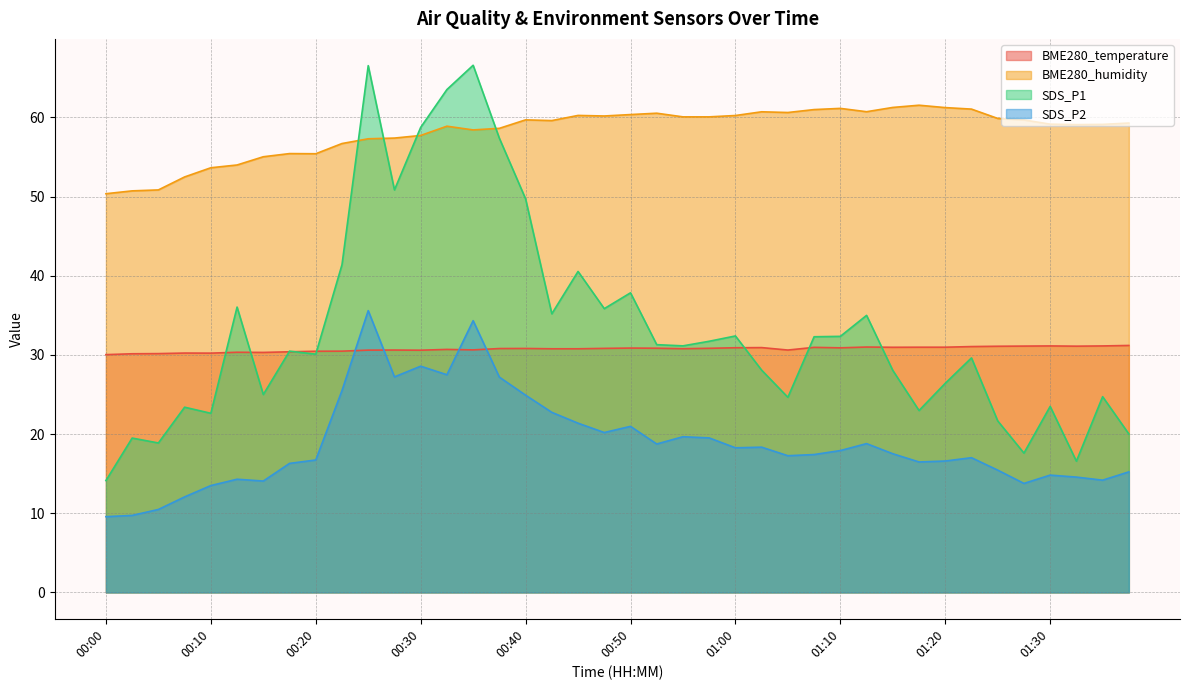

Where is the first local maximum for BME280_humidity?

00:17